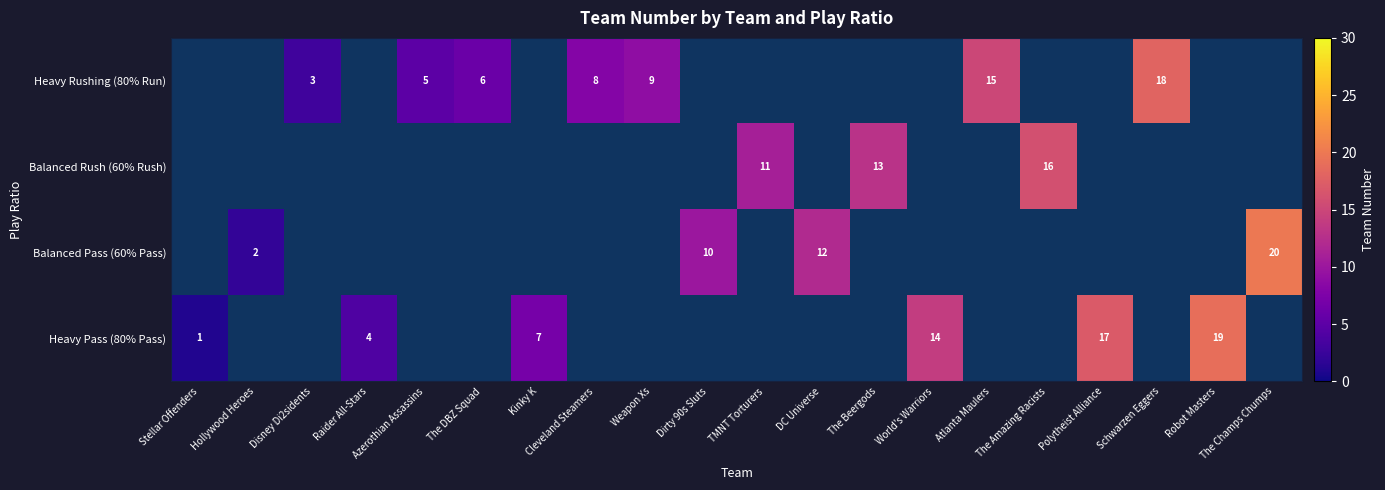

True or false: Heavy Pass (80% Pass) has a value of 10 at Robot Masters.

False